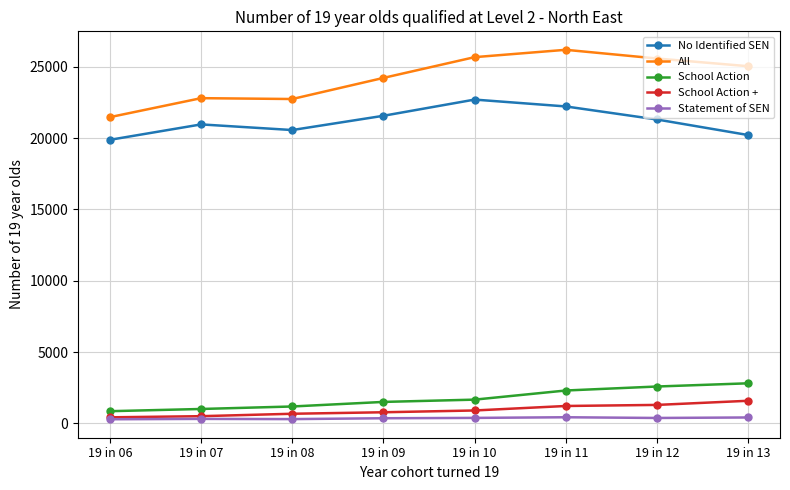

True or false: All has more than 2 interior local peaks.

False